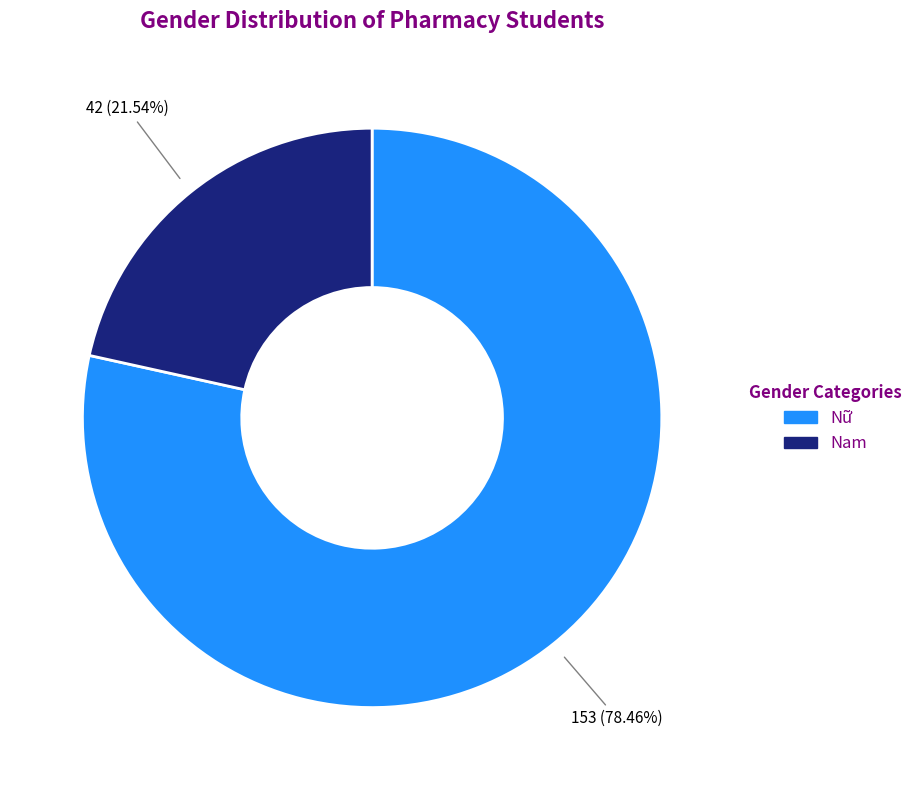

What is the ratio of the value at Nữ to the value at Nam?

3.6